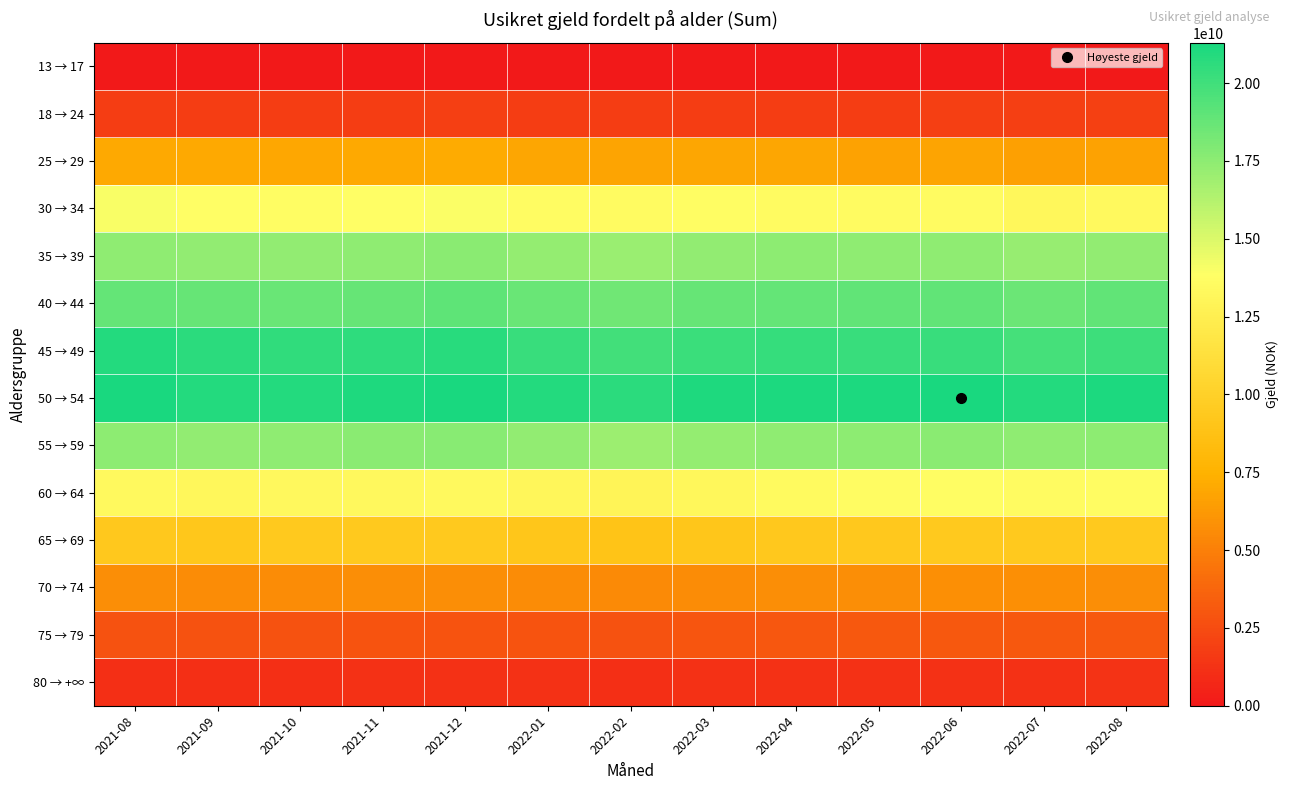

Which series has the largest total across all categories?

50 → 54